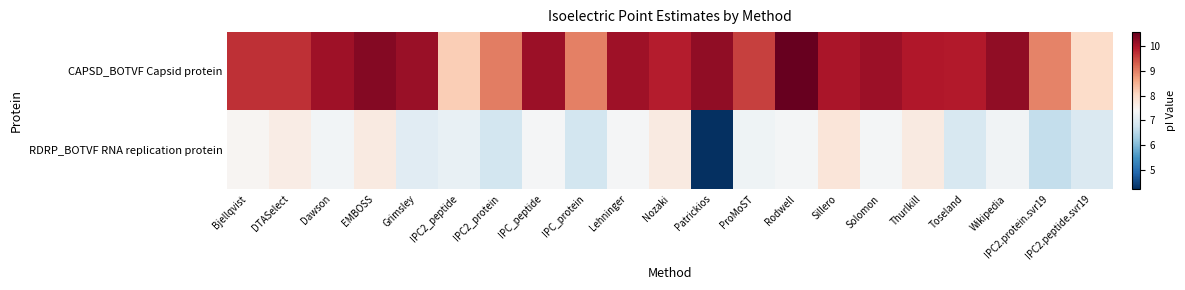

List the series in order of their overall mean, lowest first.

RDRP_BOTVF RNA replication protein, CAPSD_BOTVF Capsid protein